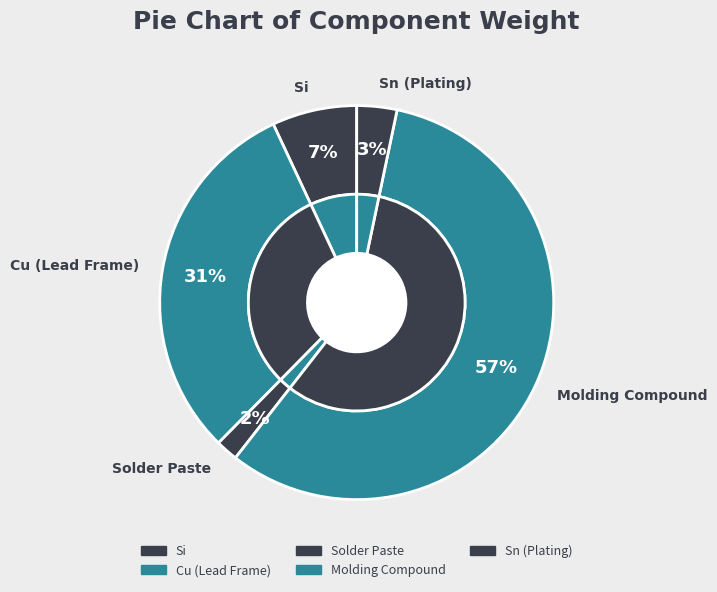

Count the number of slices in the pie.

5